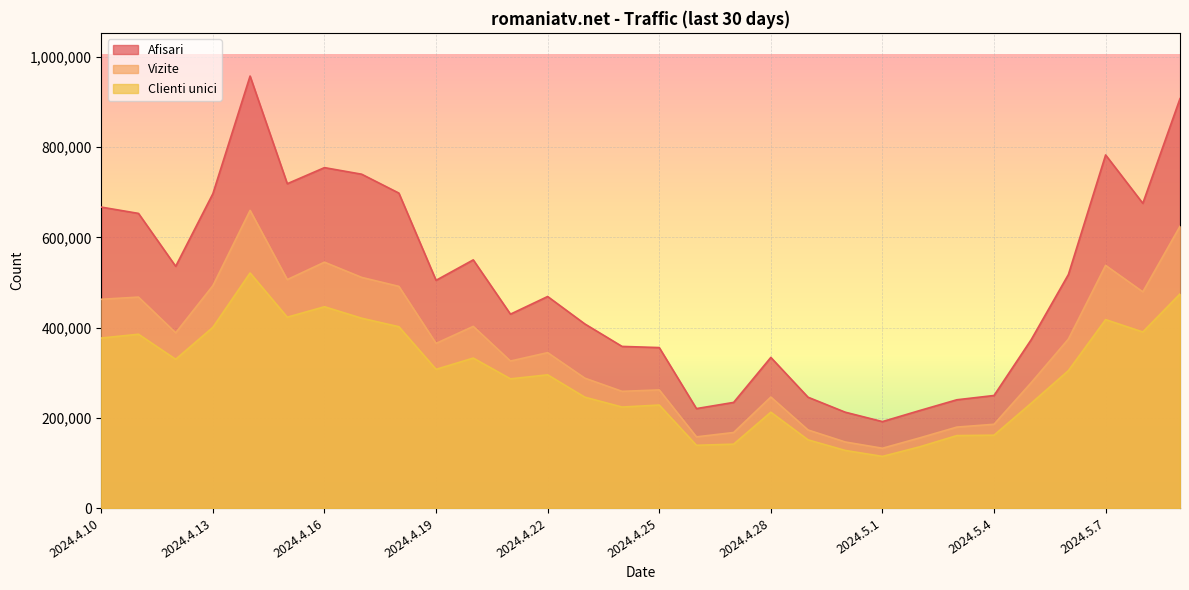

What is the highest value of the Afisari series?

957778